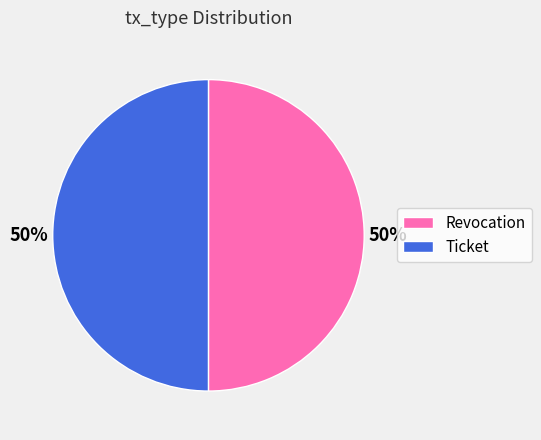

Is it true that Ticket is 50% of the pie?

True